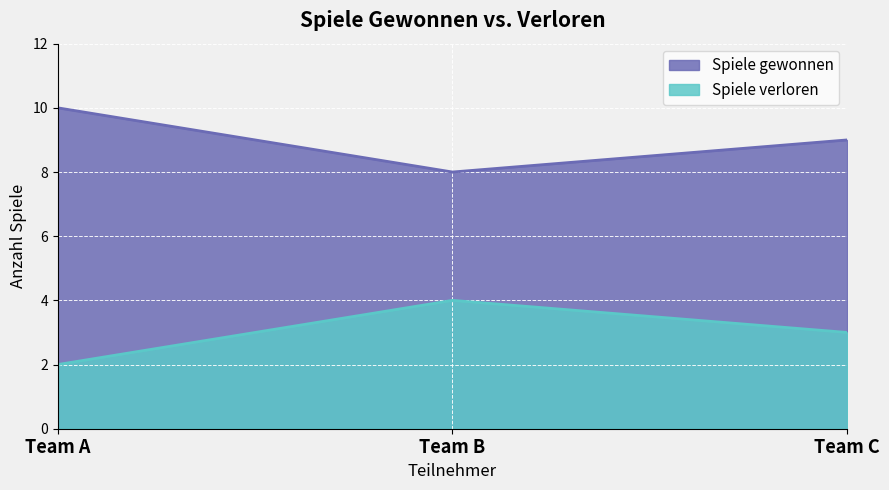

What is the sum of all Spiele verloren values?

9